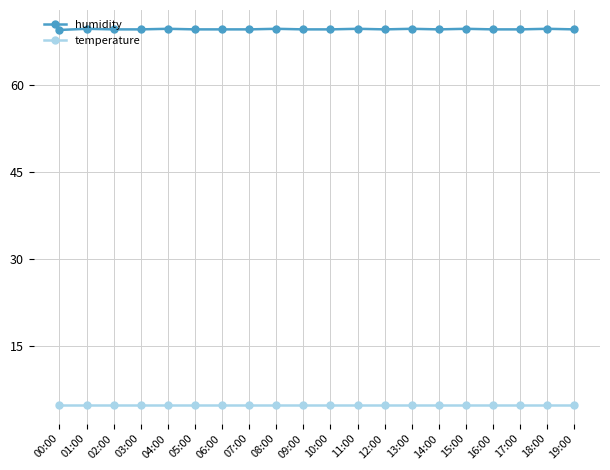

List the series in order of their peak value, highest first.

humidity, temperature